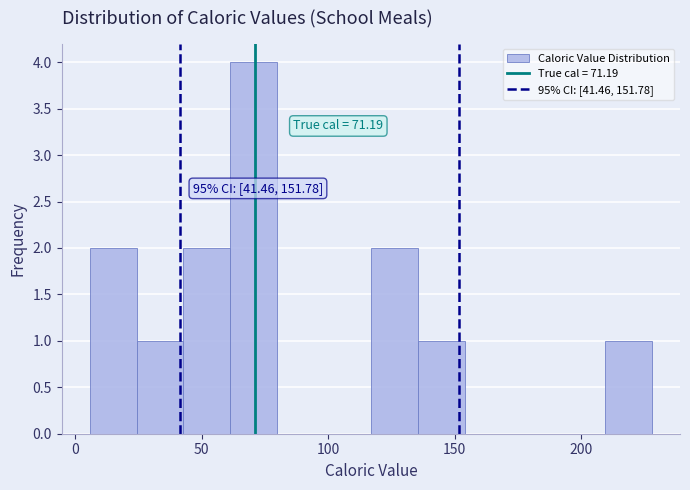

Read against the x-axis, roughly where is the centre of the tallest bar?

70